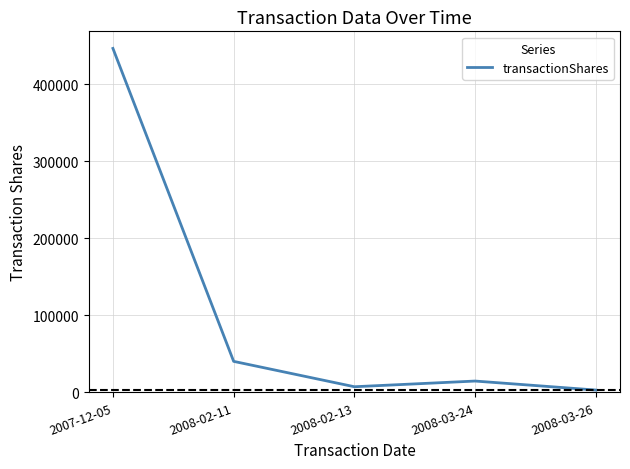

What is the ratio of the value at 2008-02-11 to the value at 2008-02-13?

5.5